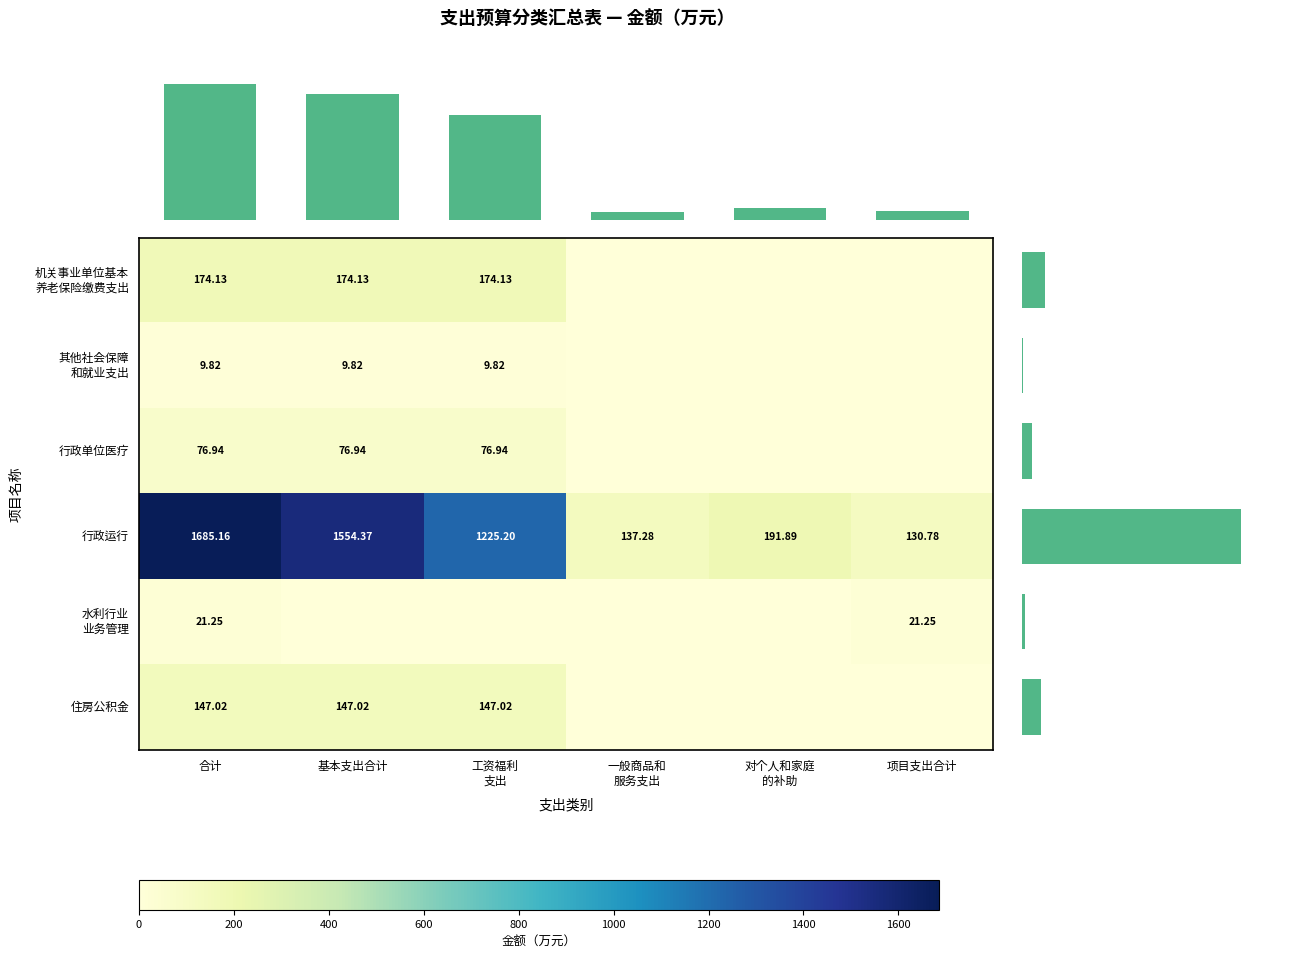

Rank the series by their maximum value, from lowest to highest.

其他社会保障 和就业支出, 水利行业 业务管理, 行政单位医疗, 住房公积金, 机关事业单位基本 养老保险缴费支出, 行政运行, 行合计, 列合计